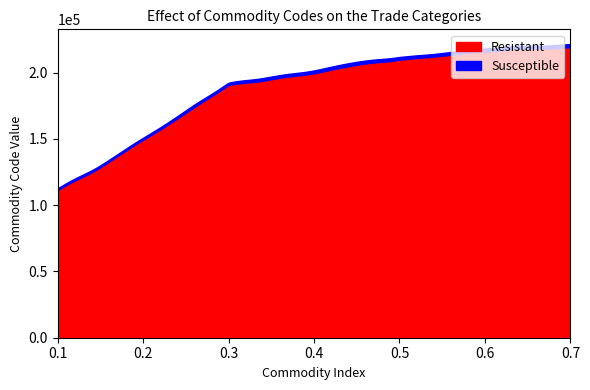

True or false: Susceptible has a value of 559 at Aerated waters.

False